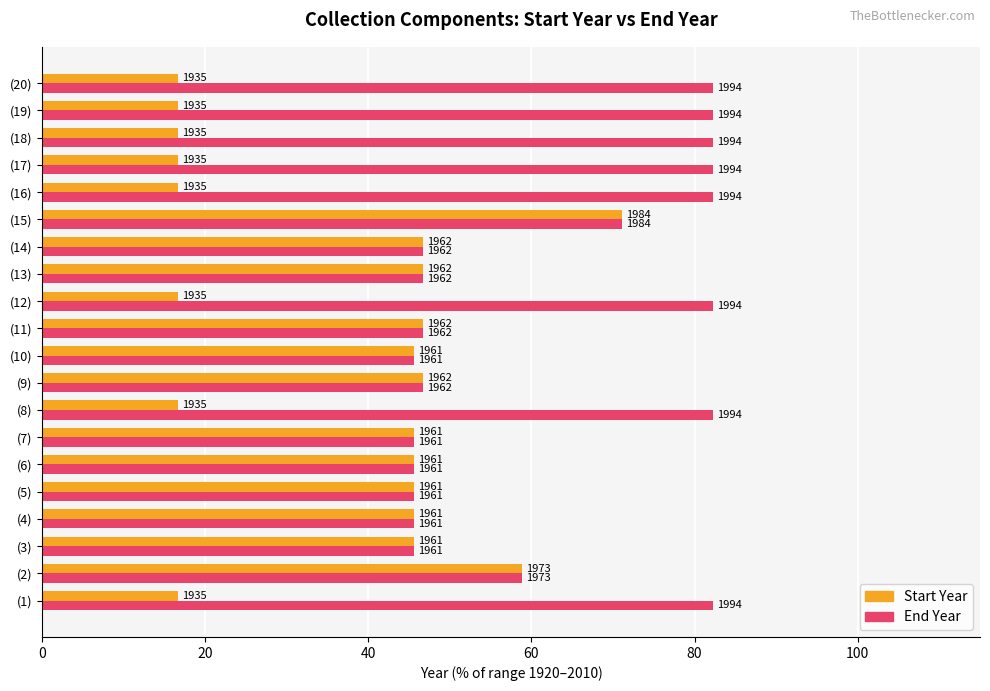

What are all the series names shown in the legend?

Start Year, End Year